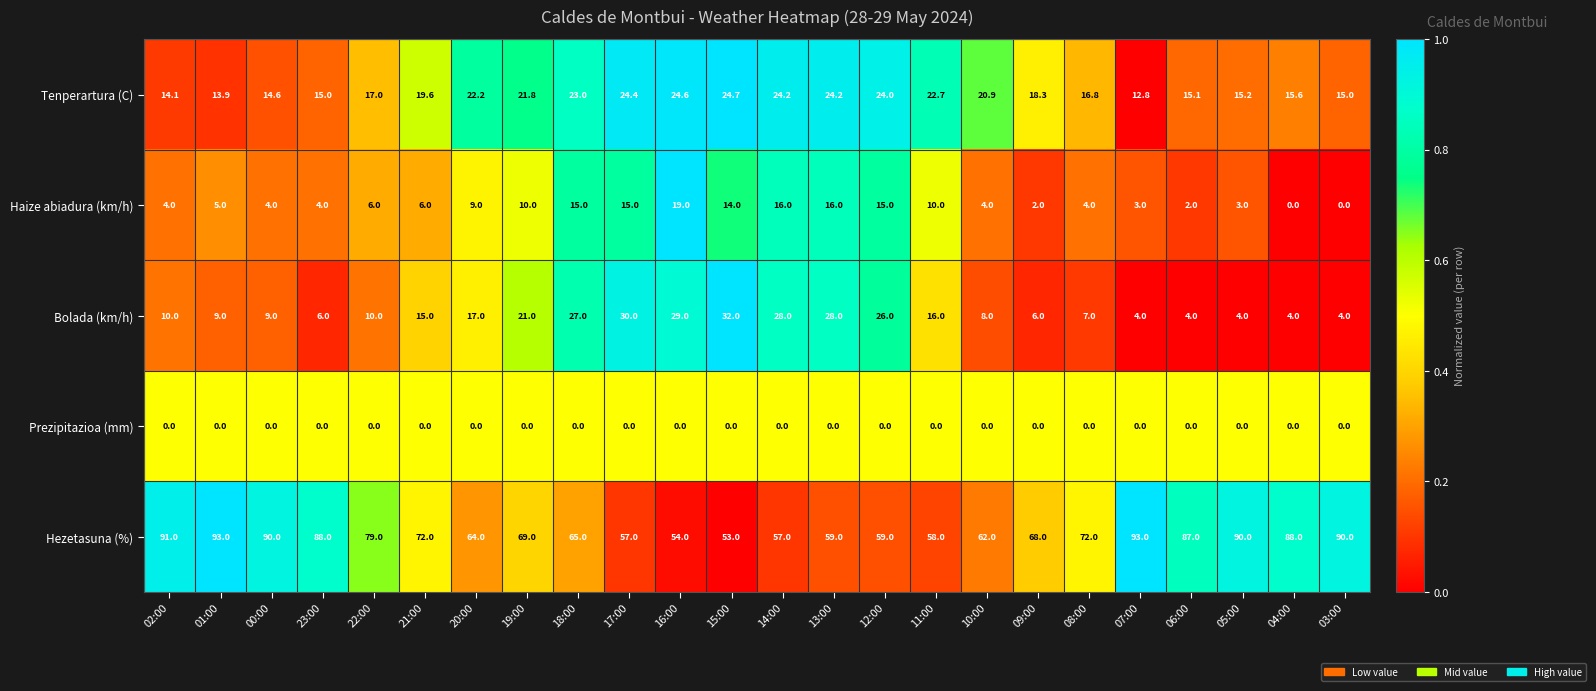

At which category is the sum across all series the highest?

18:00